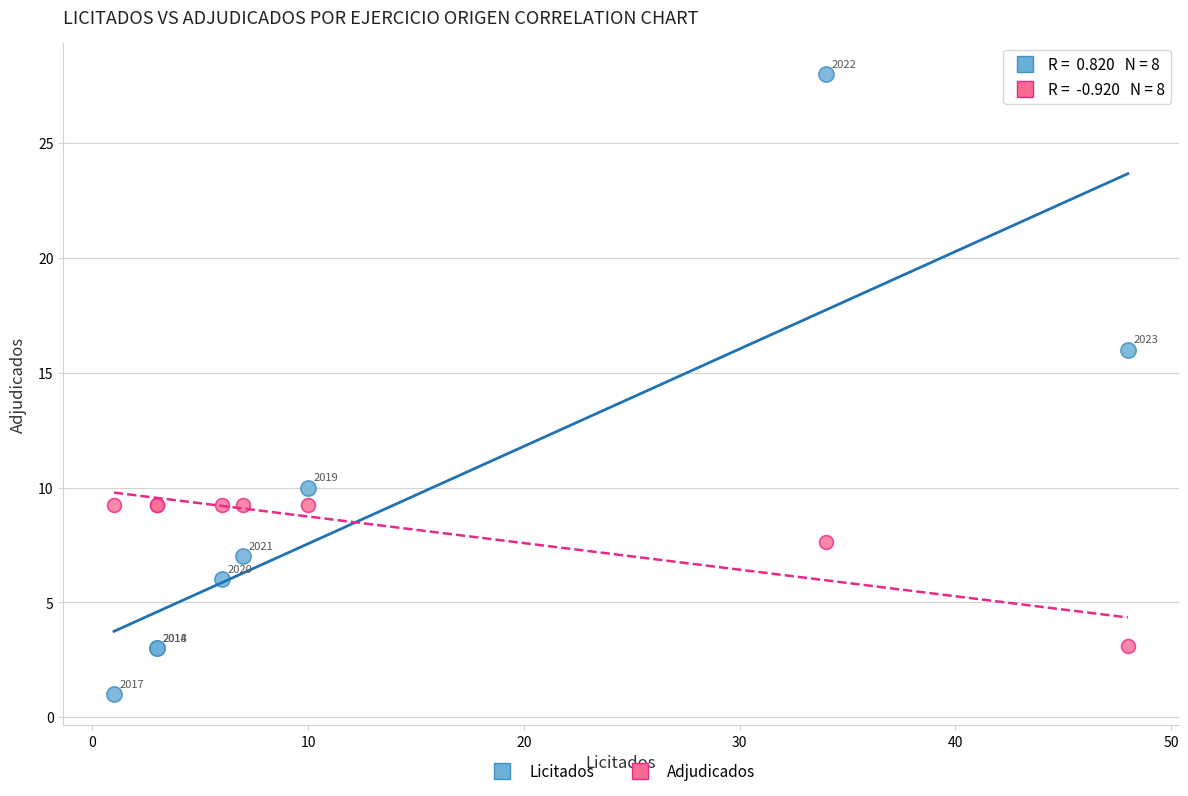

Across all series, what Y value is closest to 14?

16.0